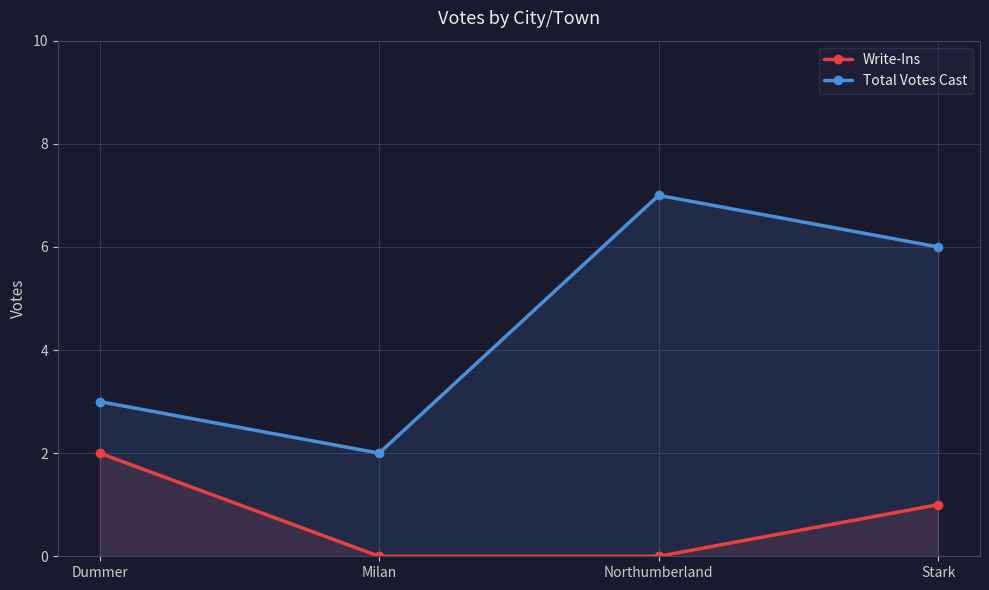

Which category has the highest value in the Total Votes Cast series?

Northumberland